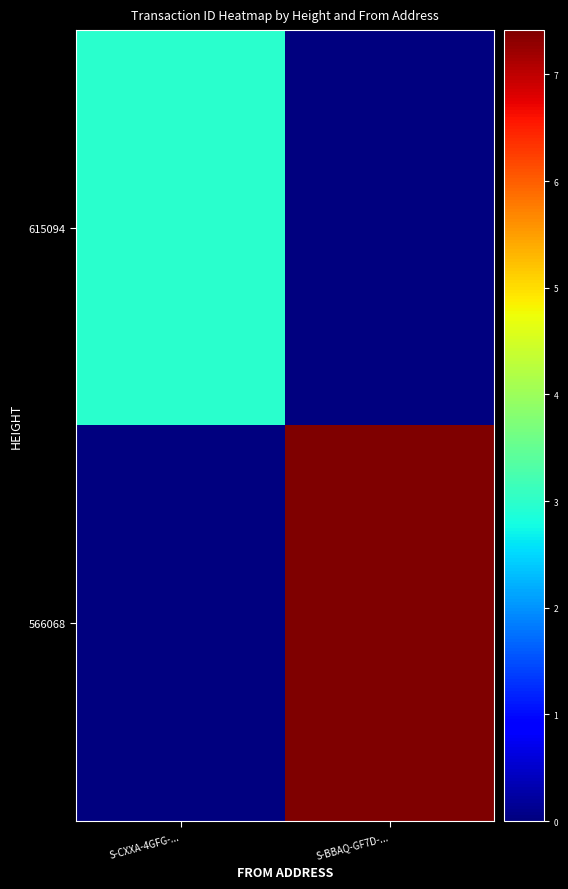

Which has a higher value, S-CXXA-4GFG-... or S-BBAQ-GF7D-...?

S-CXXA-4GFG-...